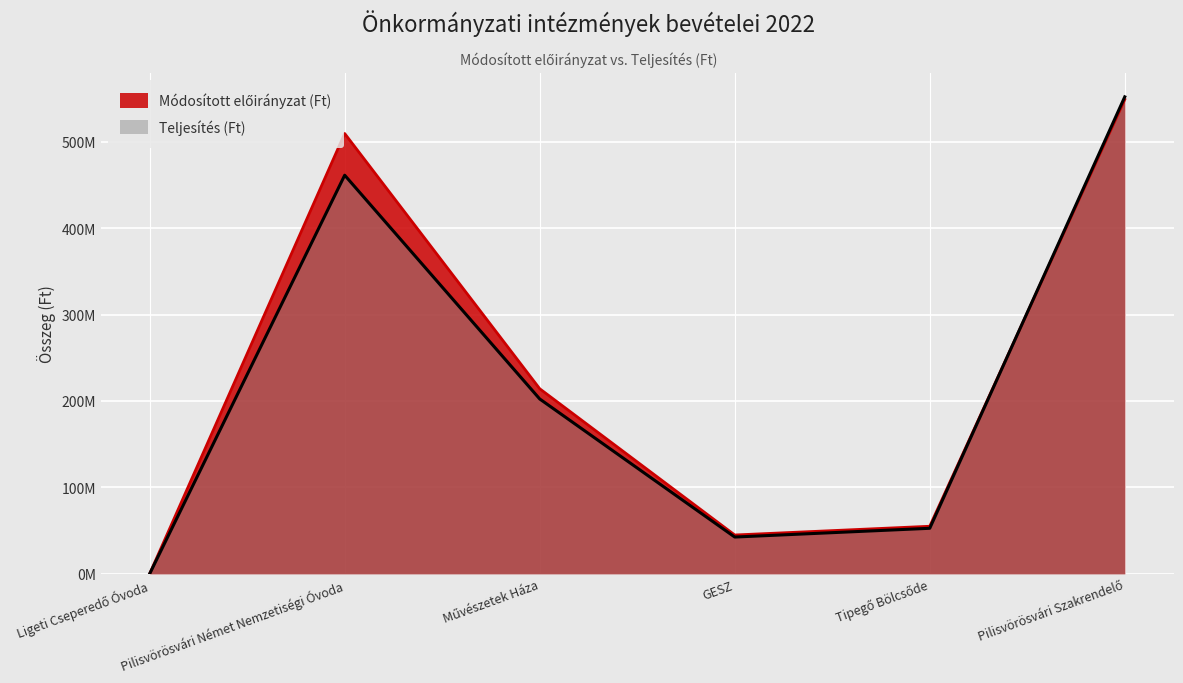

Reading right to left, list all the values displayed in this chart.

Módosított előirányzat (Ft): 548872373	54970053	44852650	214100391	509448324	0
Teljesítés (Ft): 551892695	52620443	42490330	202276385	461192899	0